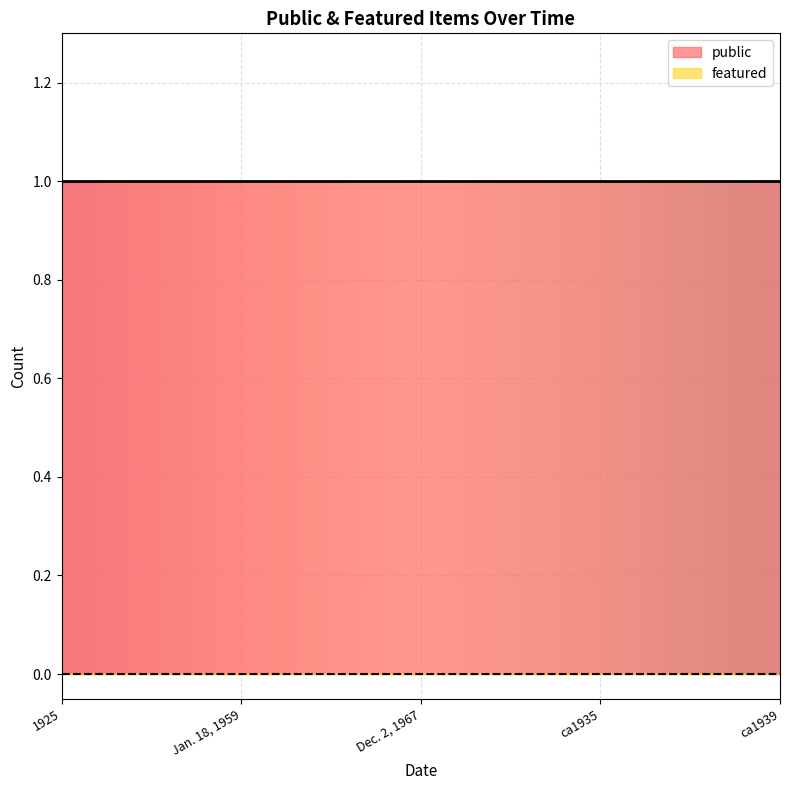

The public series shows 2 at 1925. True or false?

False